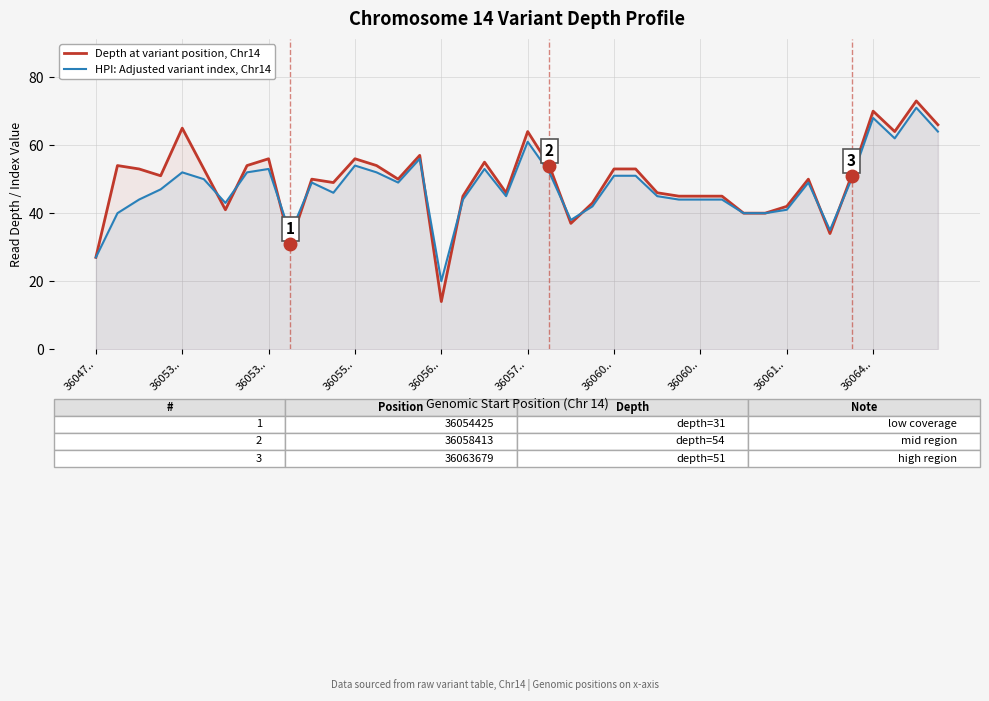

Which series has the largest range (max minus min)?

Depth at variant position, Chr14